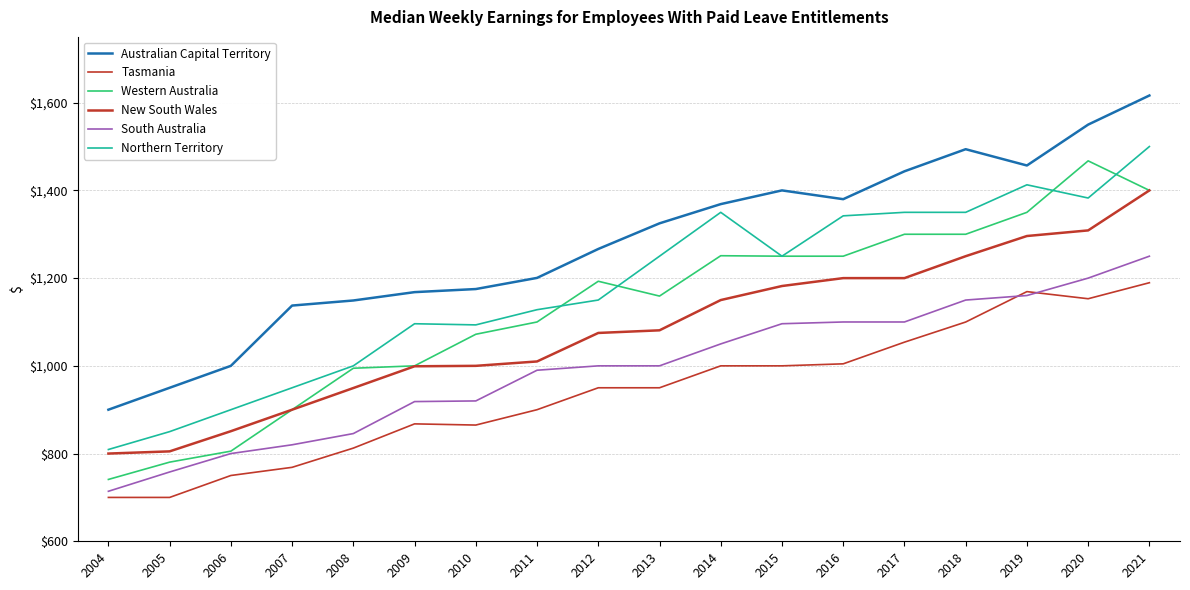

What is the sum of the Northern Territory values at 2013 and 2010?

2343.4